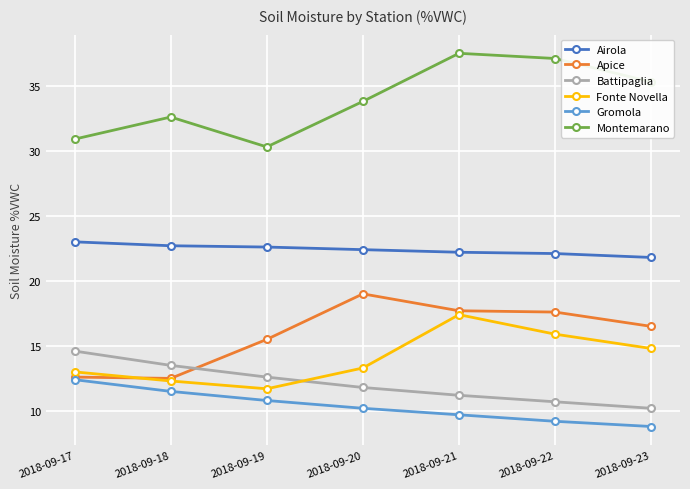

True or false: Battipaglia and Apice intersect in this chart.

True